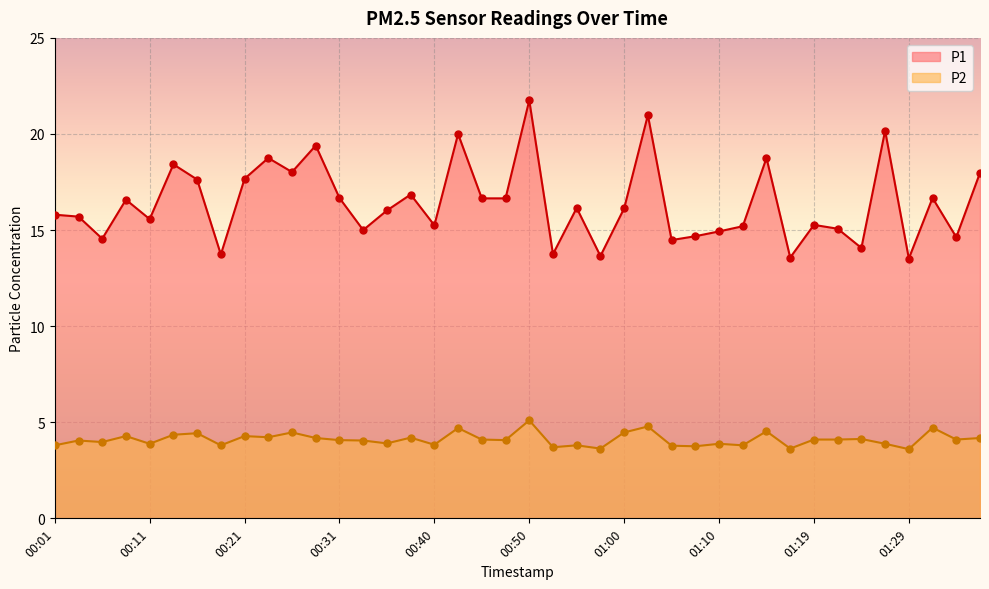

Which series reaches the minimum Y coordinate?

P2